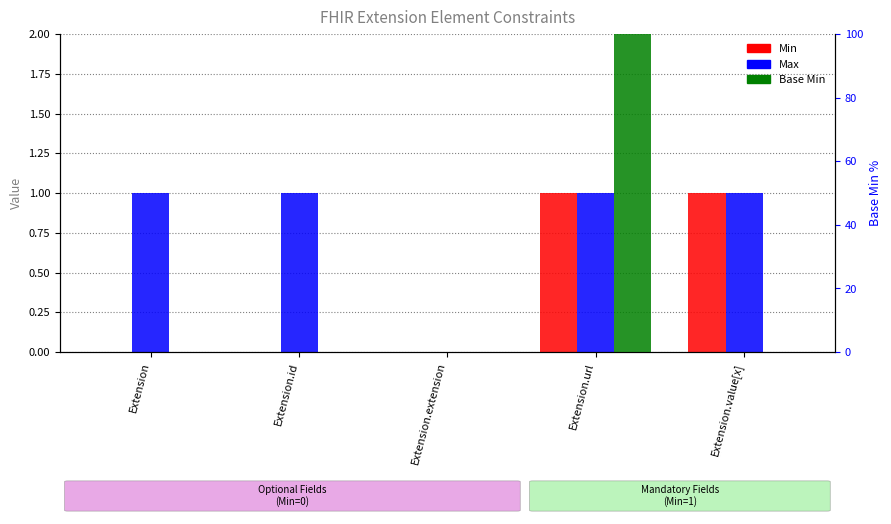

Reading right to left, extract all data points from this chart.

Min: 1	1	0	0	0
Max: 1	1	0	1	1
Base Min: 0	100	0	0	0